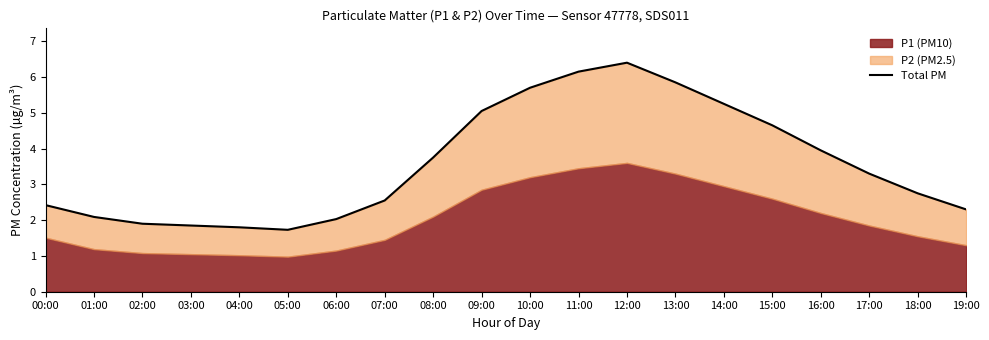

At which category does the chart reach its minimum across all series?

05:00